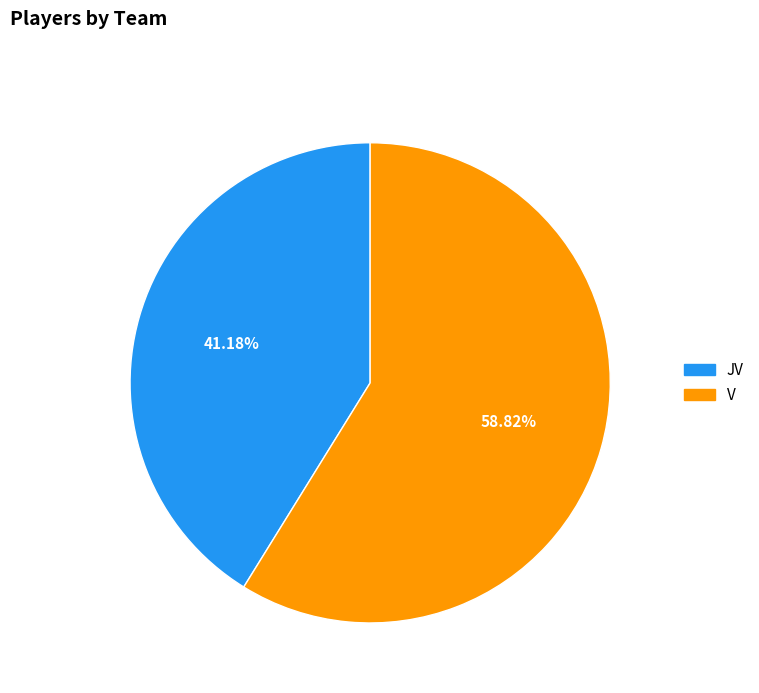

What percentage is the JV slice, to the nearest percent?

41%